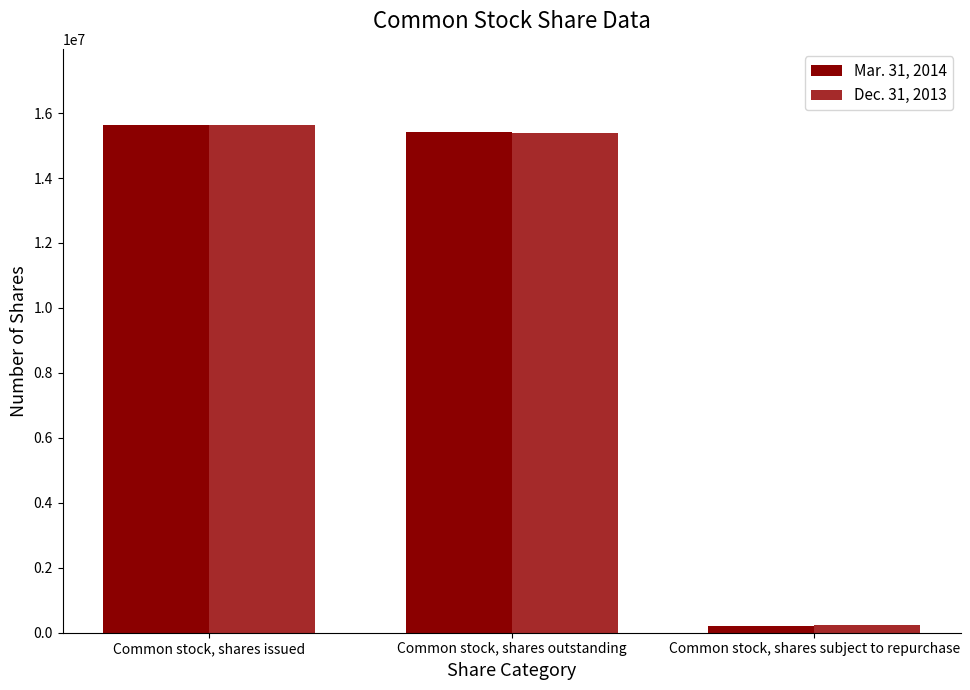

Is the value of Mar. 31, 2014 at Common stock, shares issued greater than the value of Dec. 31, 2013 at Common stock, shares subject to repurchase?

Yes